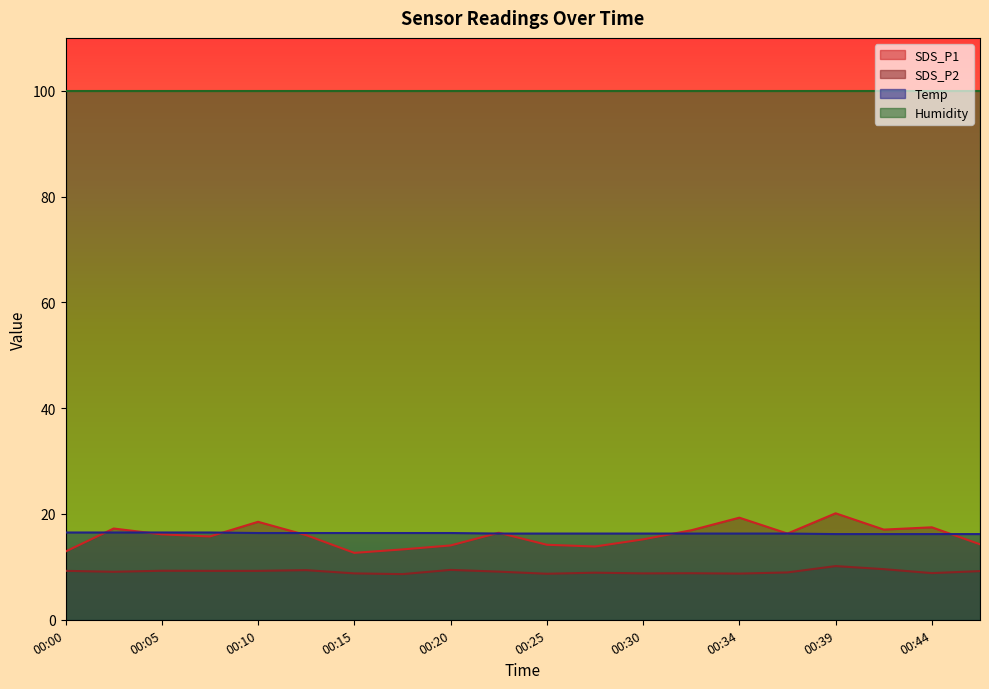

What is the sum of the SDS_P1 values at 00:44 and 00:39?

37.6